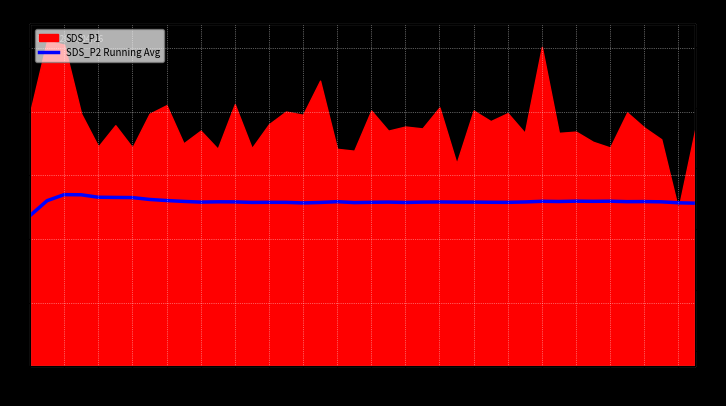

List the labels in order of value, largest first.

00:04, 00:06, 00:08, 00:10, 00:12, 00:14, 00:16, 00:02, 32, 34, 30, 33, 00:18, 31, 36, 35, 00:36, 00:22, 37, 00:24, 29, 24, 21, 26, 23, 25, 00:20, 27, 00:28, 20, 00:30, 28, 00:26, 00:34, 22, 00:38, 38, 00:32, 39, 00:00